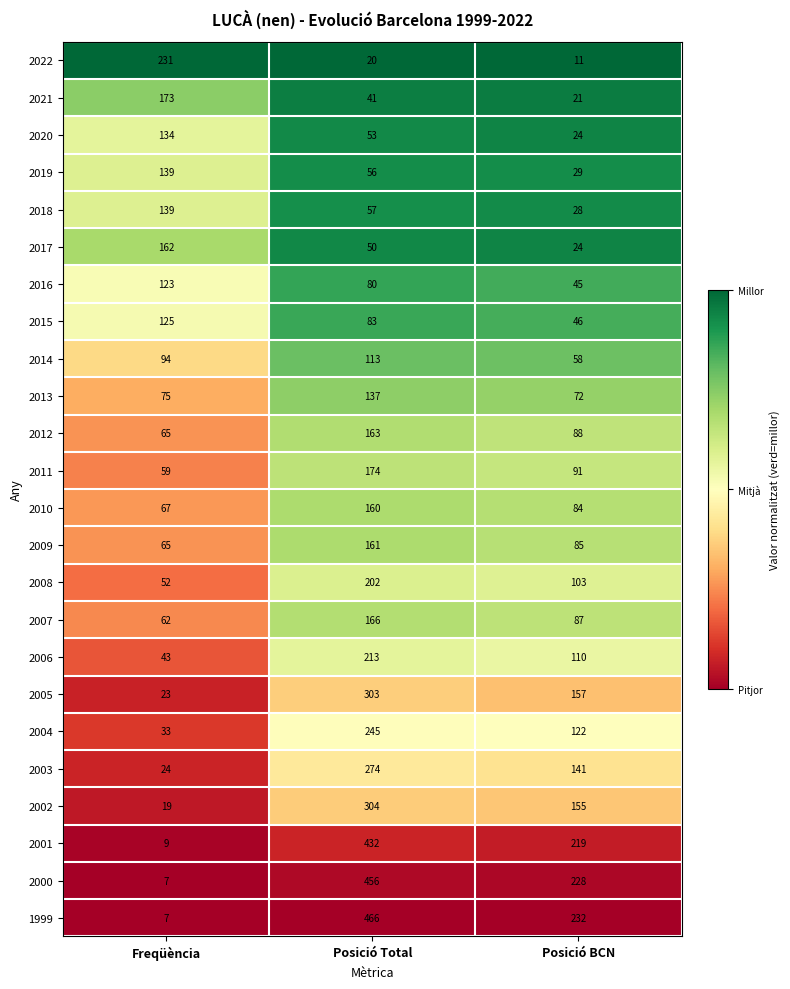

Which series has the largest total across all categories?

1999